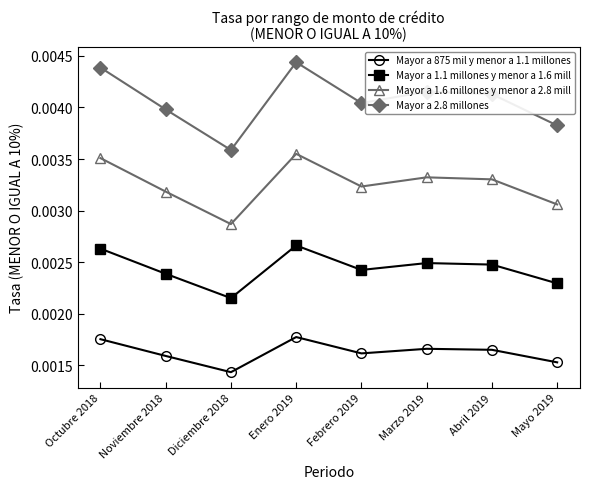

Which category has the lowest value across all series?

Diciembre 2018